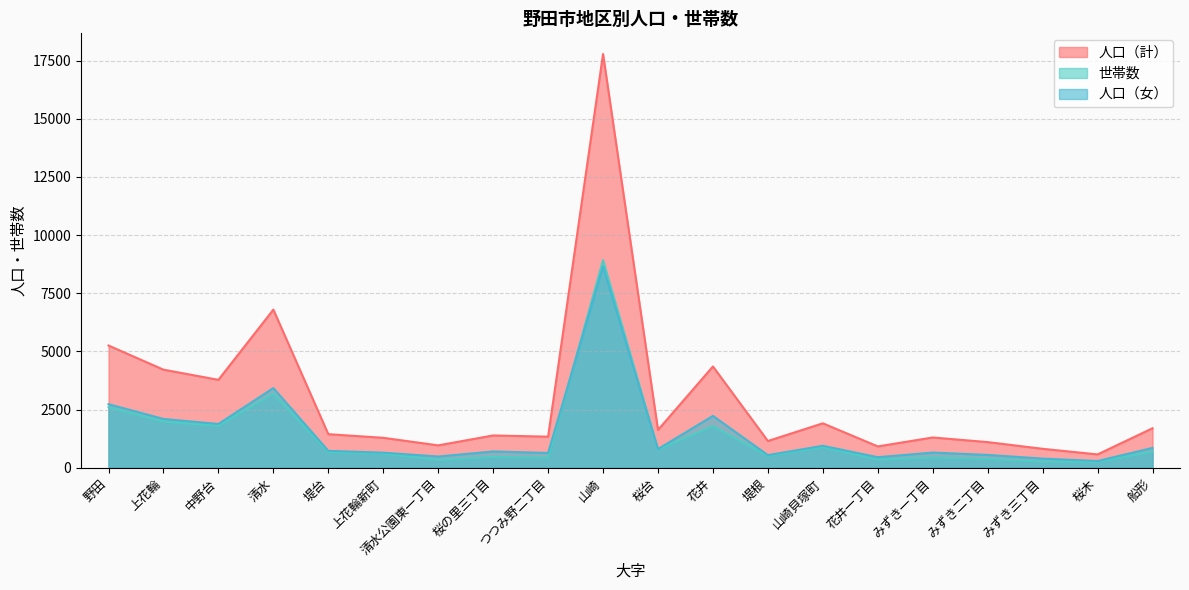

True or false: 人口（女） and 人口（計） intersect in this chart.

False